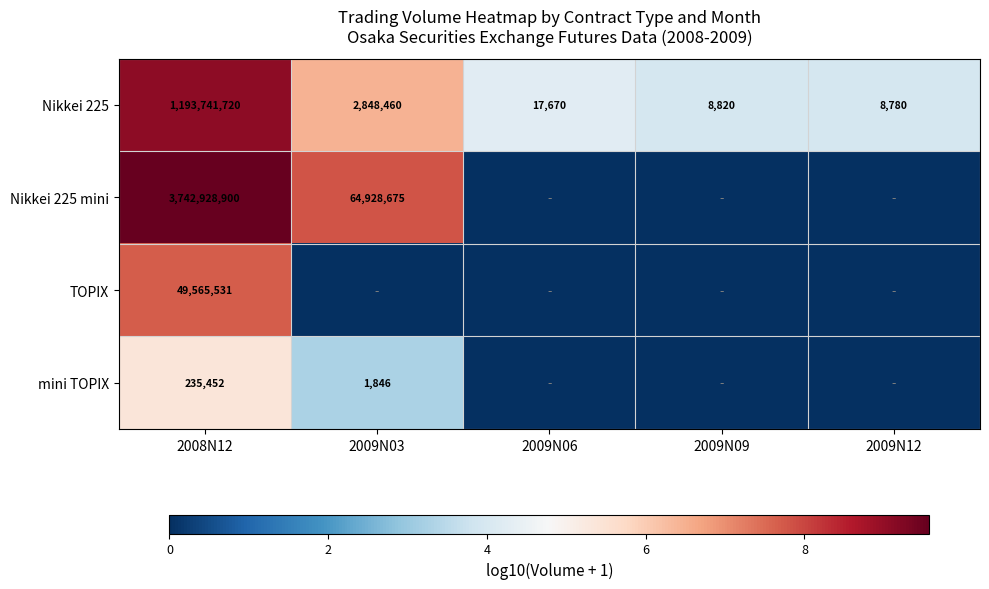

True or false: Nikkei 225 mini has a value of 3742928900 at 2008N12.

True